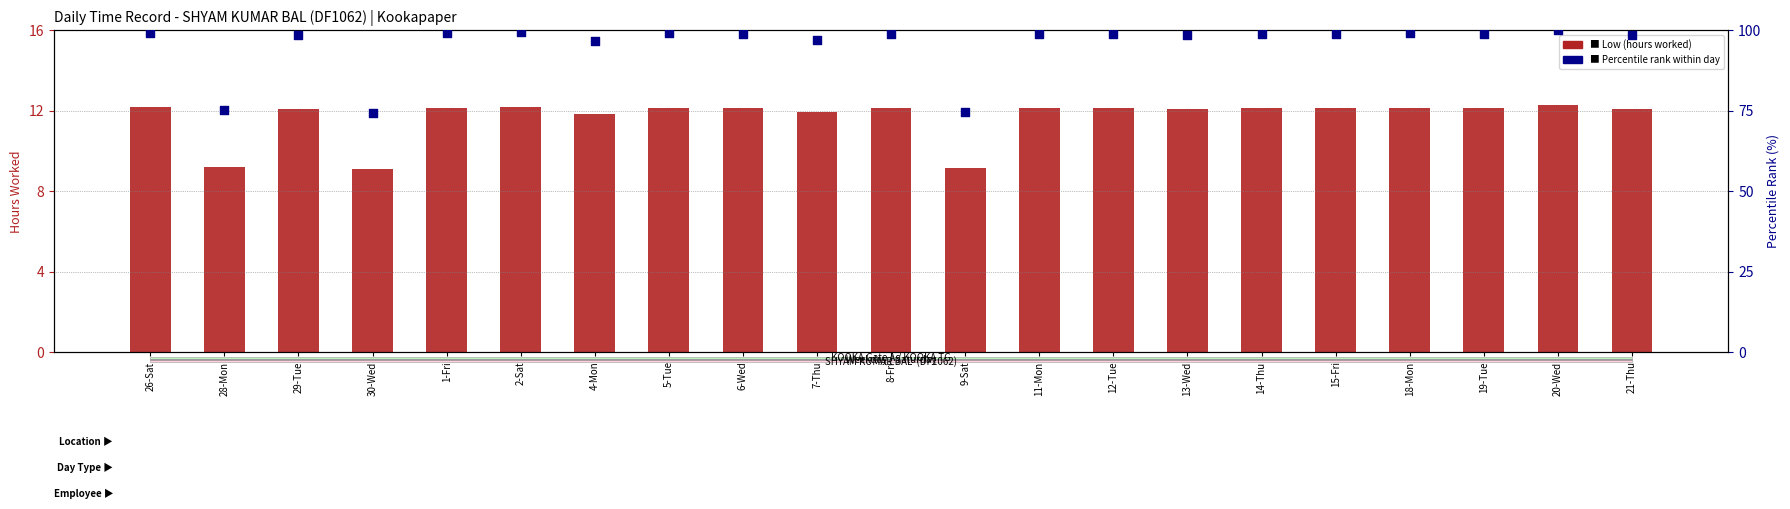

Which series has the largest Y range (max minus min)?

Percentile rank